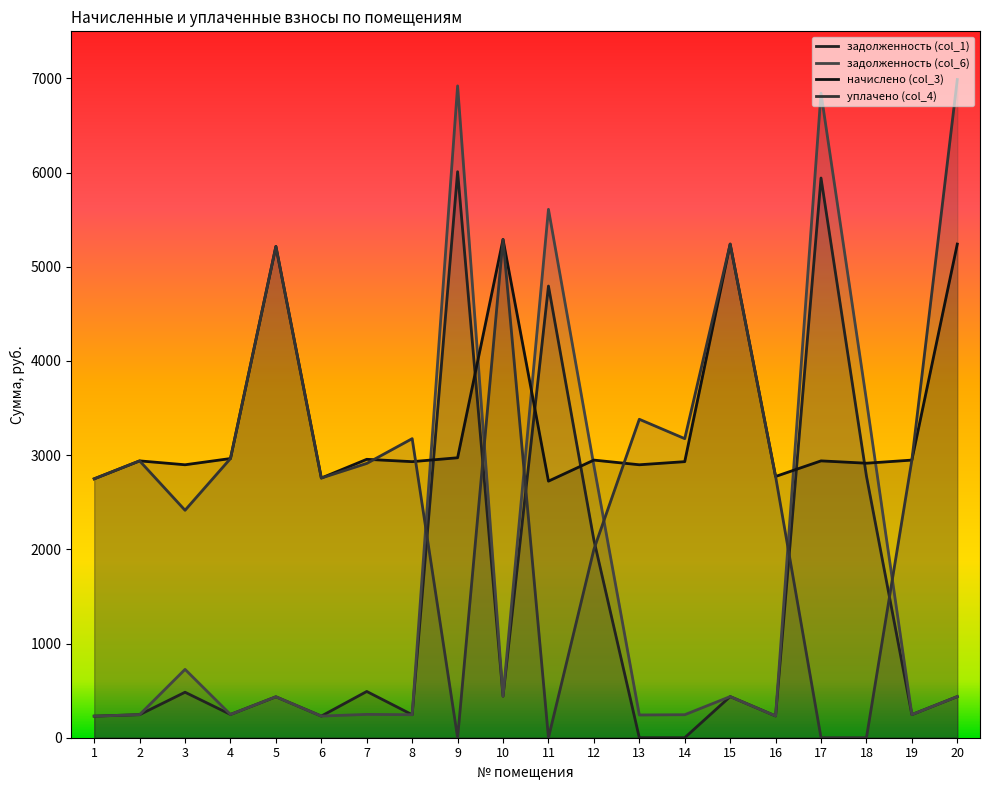

What is the greatest value displayed?

6988.3